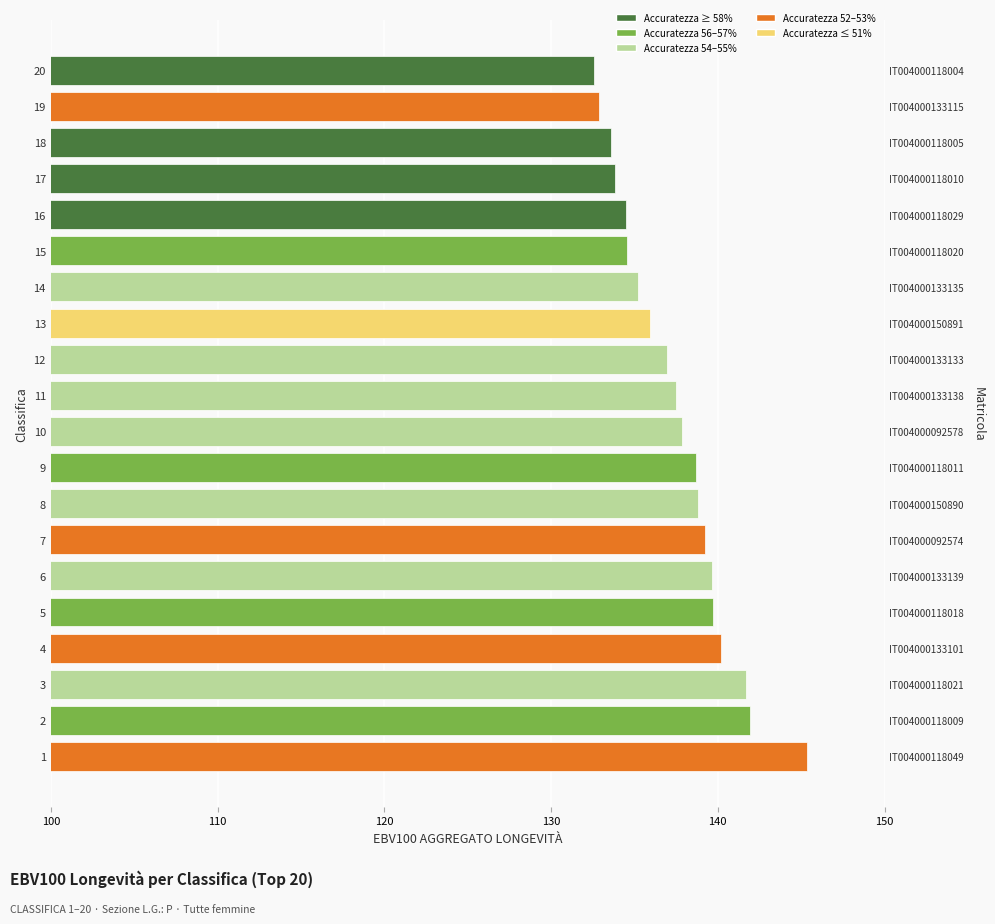

Reading right to left, transcribe all the data shown in this chart.

132.6	132.9	133.6	133.8	134.5	134.6	135.2	135.9	136.9	137.5	137.9	138.7	138.8	139.3	139.6	139.7	140.2	141.7	141.9	145.3